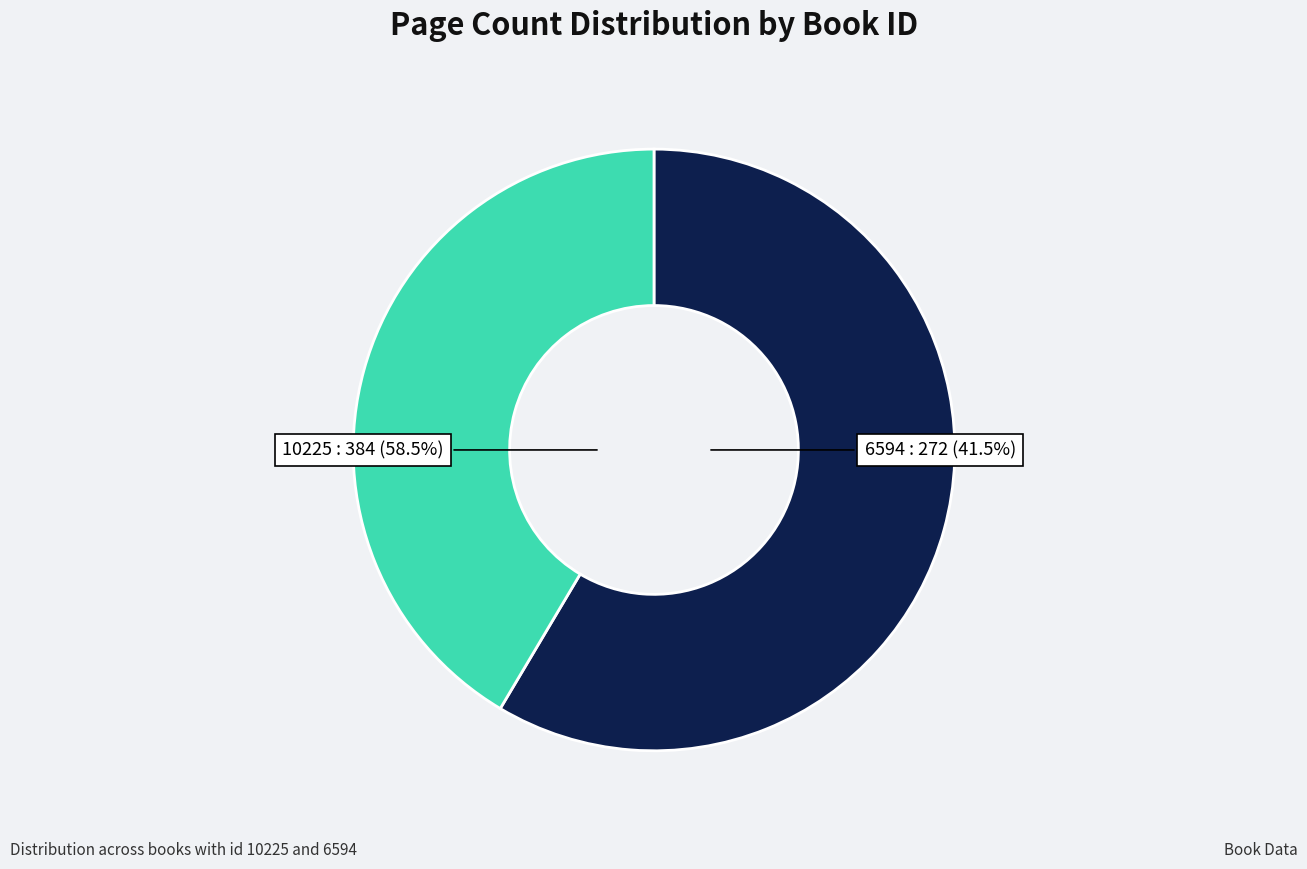

How many segments does this pie chart have?

2